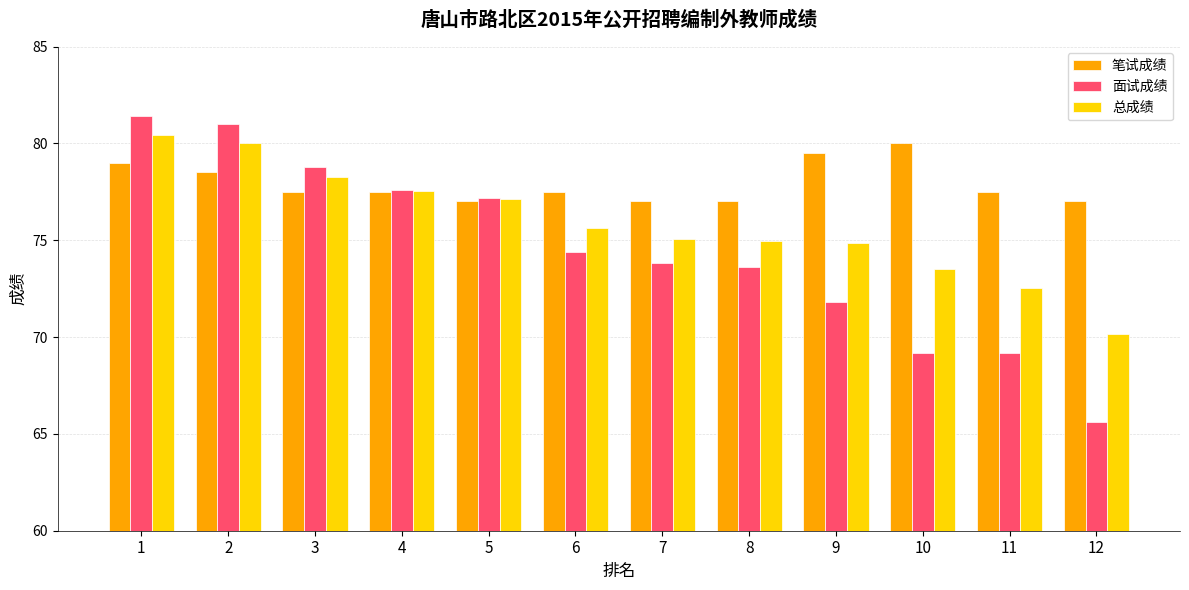

What is the spread (max minus min) of values at 3?

1.3